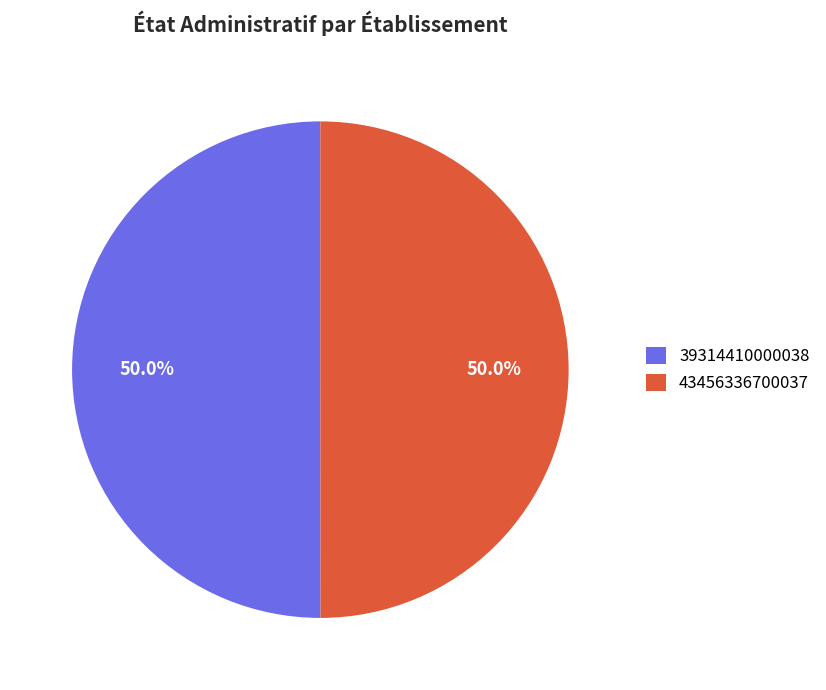

True or false: 39314410000038 accounts for 61% of the total.

False